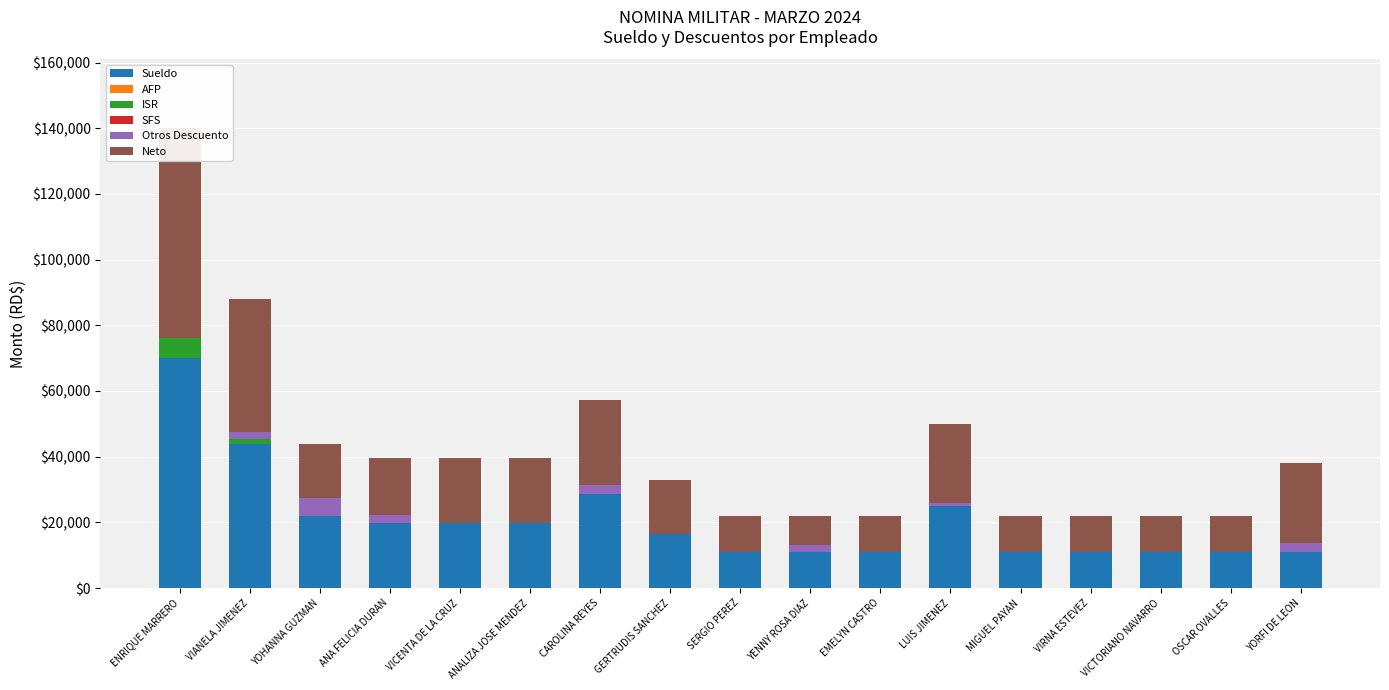

What is the label of the 15th bar from the left?

VICTORIANO NAVARRO